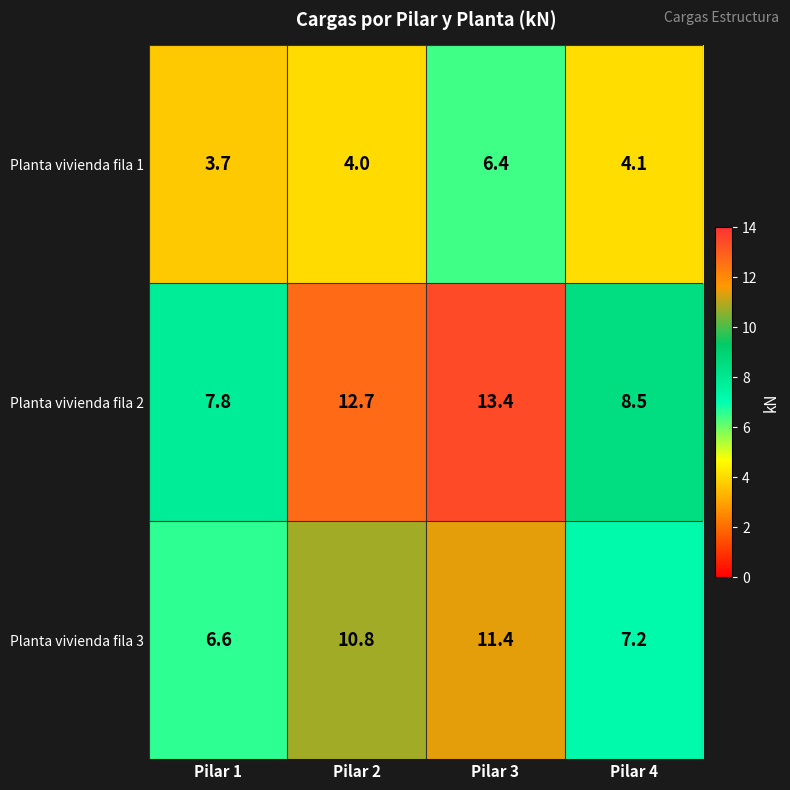

What is the maximum value shown in the chart?

13.4